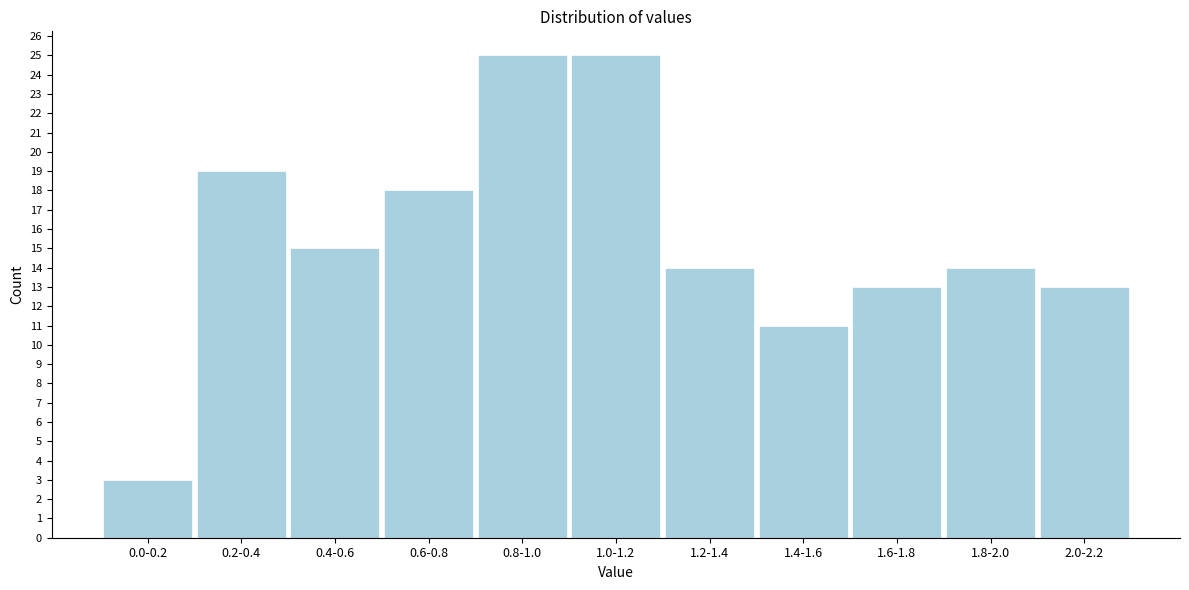

Reading right to left, what are all the values shown in this chart?

2.0-2.2=13	1.8-2.0=14	1.6-1.8=13	1.4-1.6=11	1.2-1.4=14	1.0-1.2=25	0.8-1.0=25	0.6-0.8=18	0.4-0.6=15	0.2-0.4=19	0.0-0.2=3